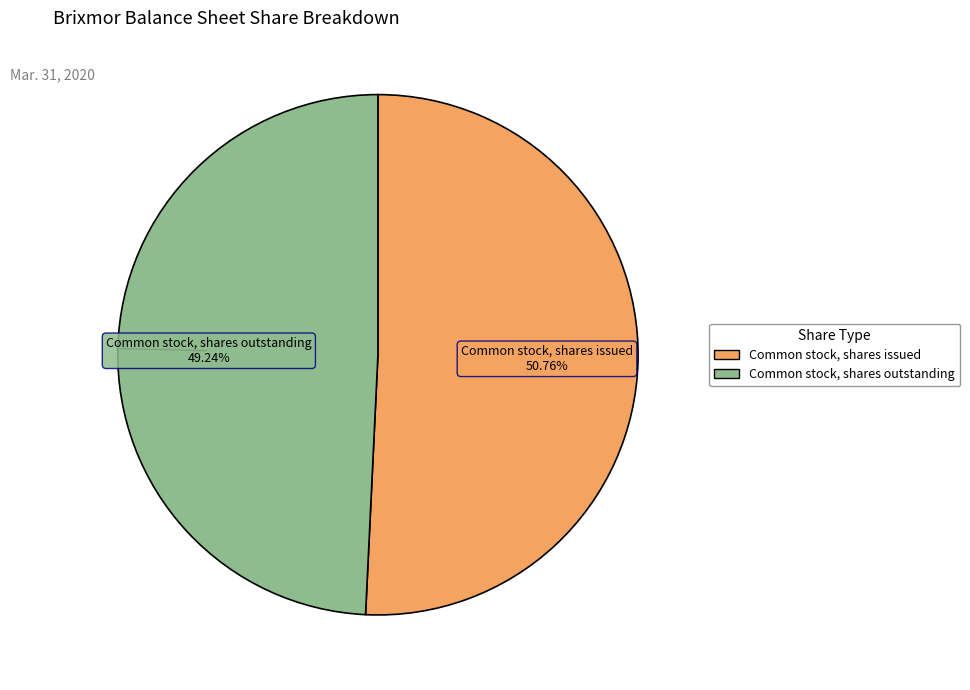

Which slice is the smallest?

Common stock, shares outstanding